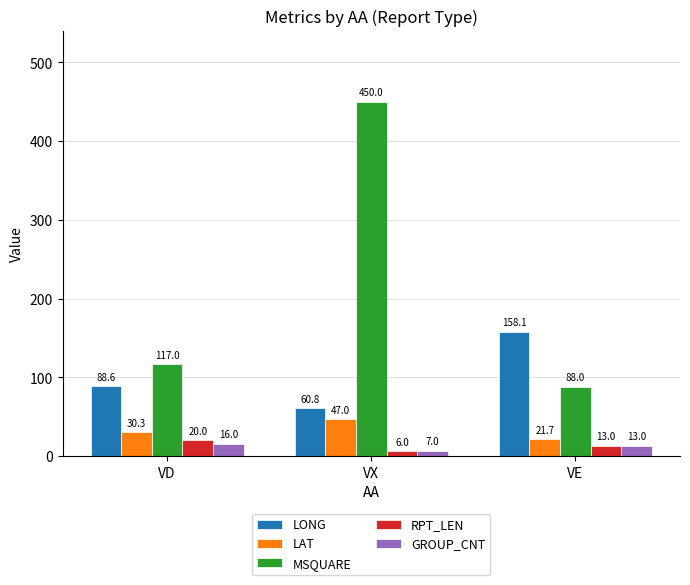

What are all the series names shown in the legend?

LONG, LAT, MSQUARE, RPT_LEN, GROUP_CNT